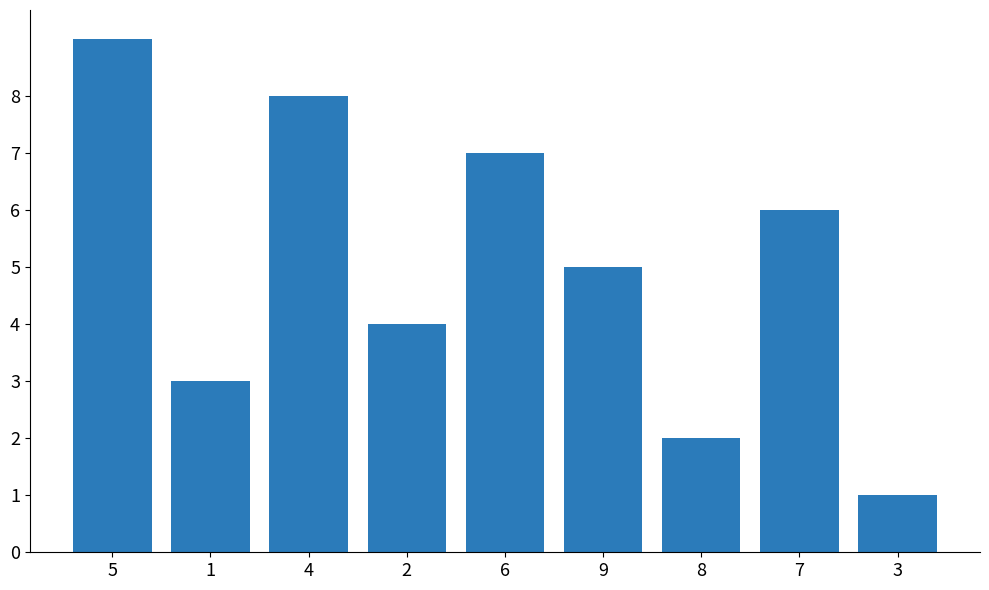

The value at 9 is 7. True or false?

False